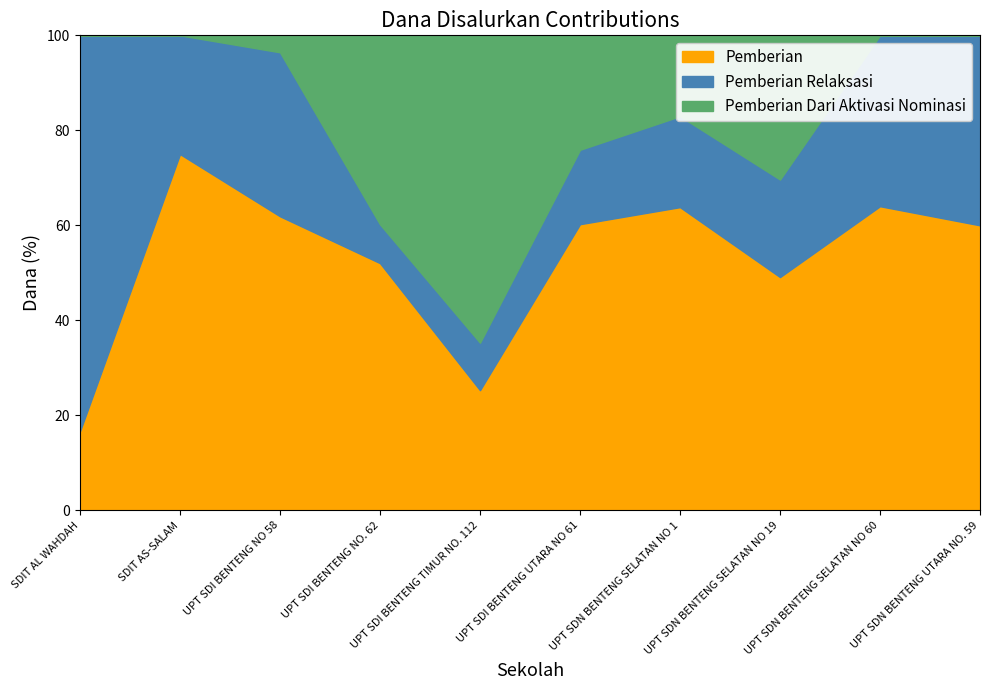

At which label does Pemberian reach its minimum?

SDIT AL WAHDAH